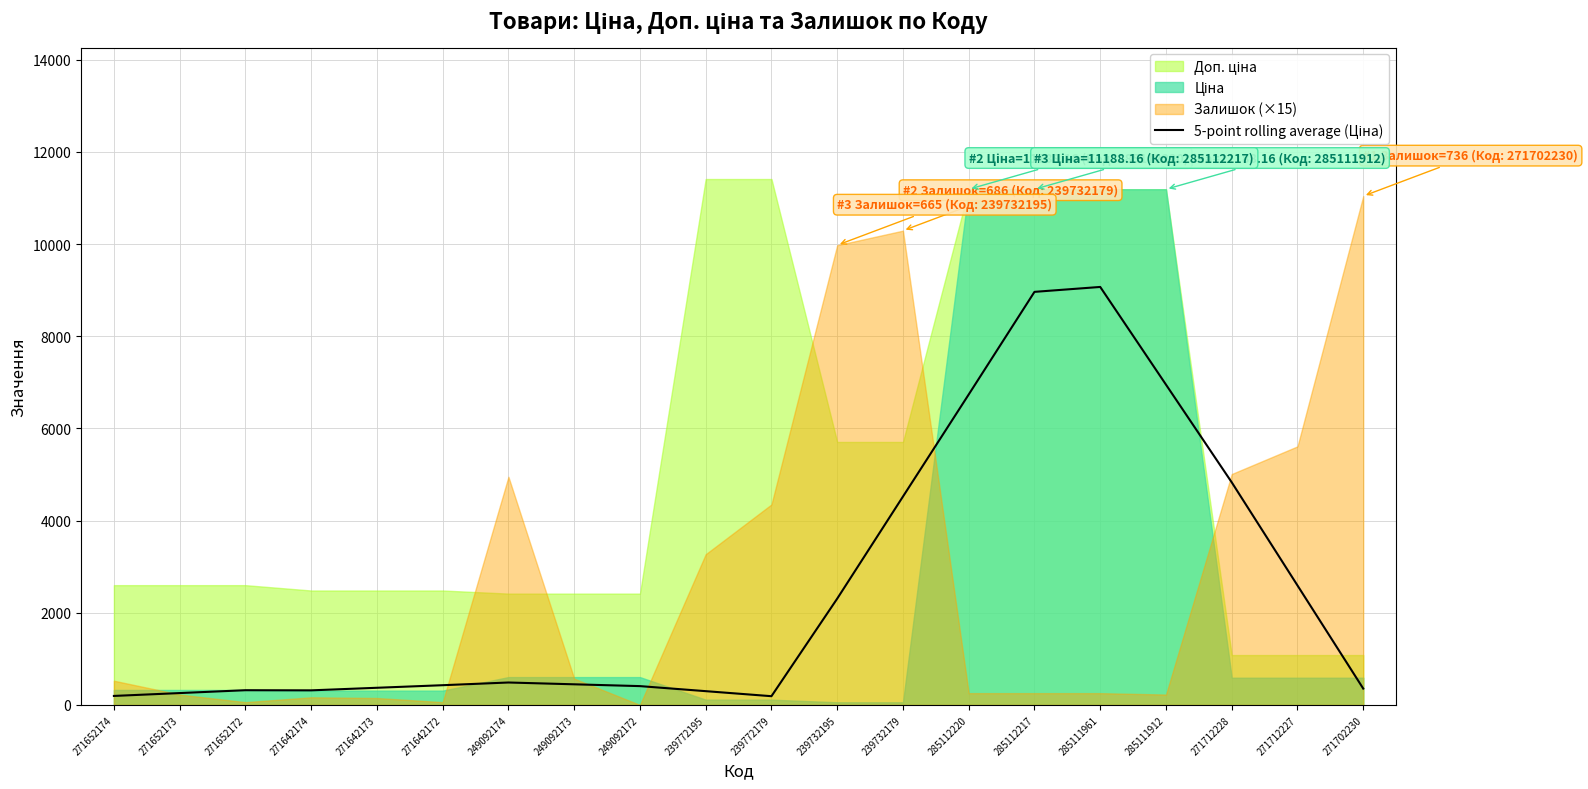

How many lines are shown in the chart?

1